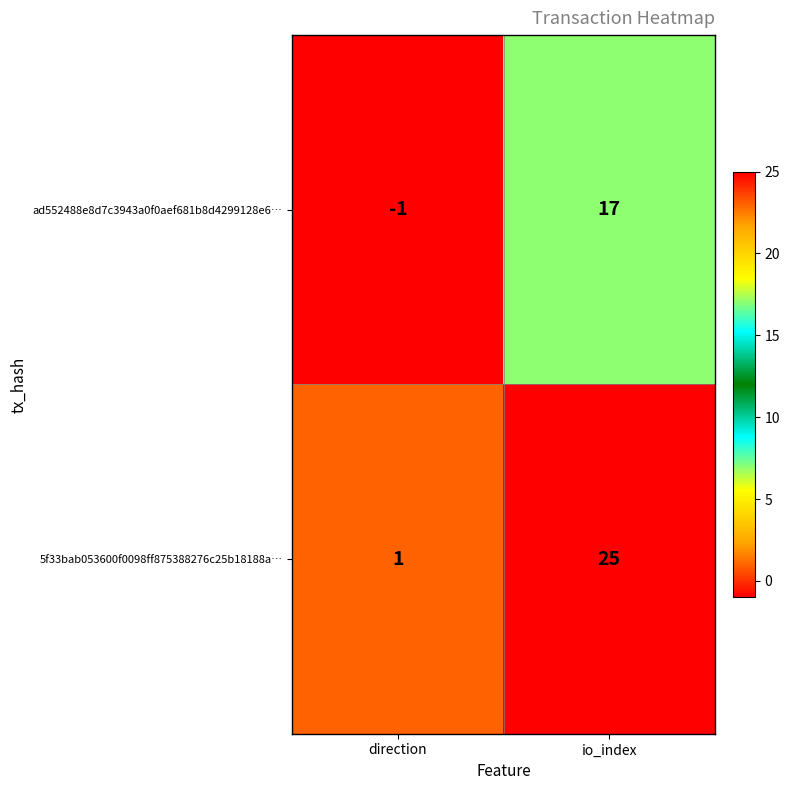

What is the difference between the highest and lowest values at io_index?

8